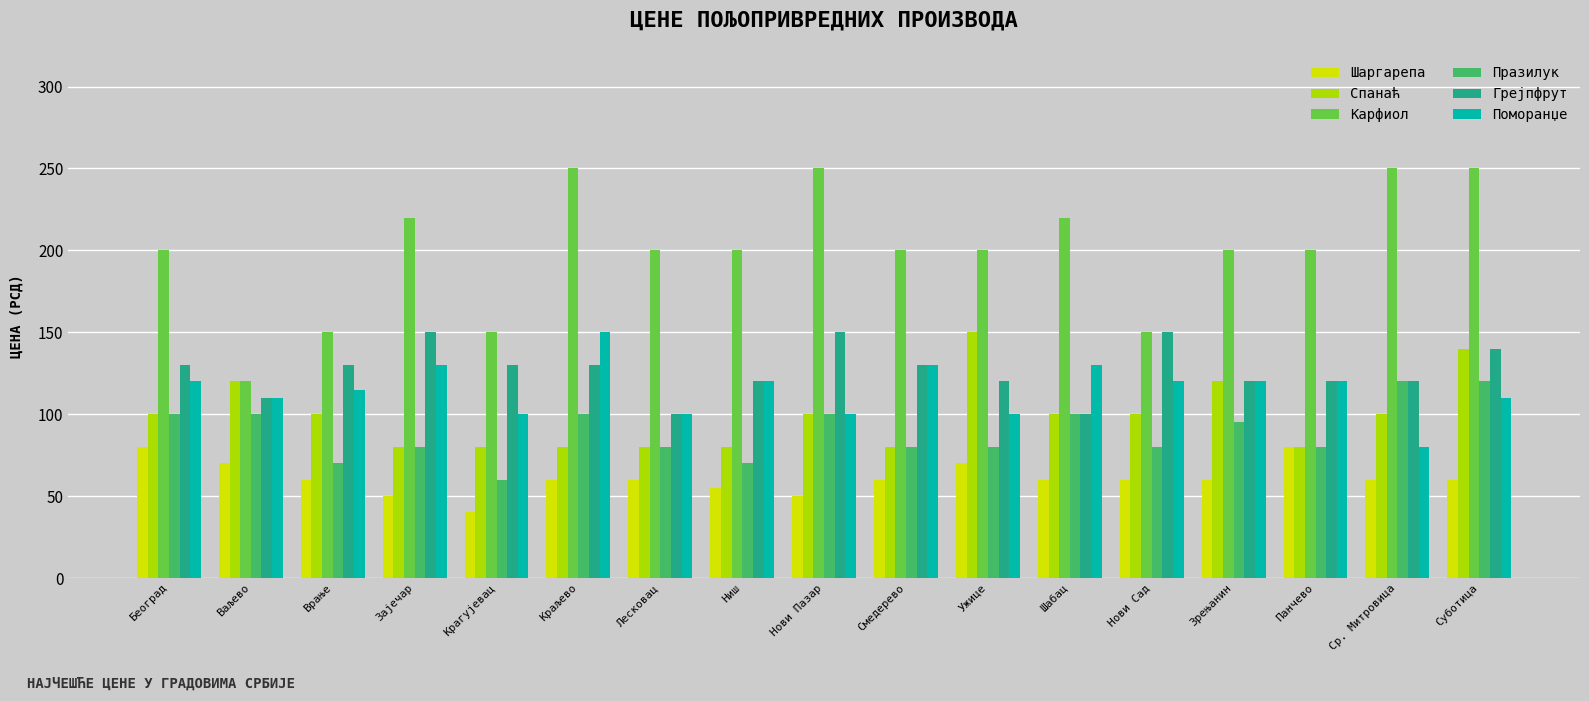

Which series has the largest total across all categories?

Карфиол